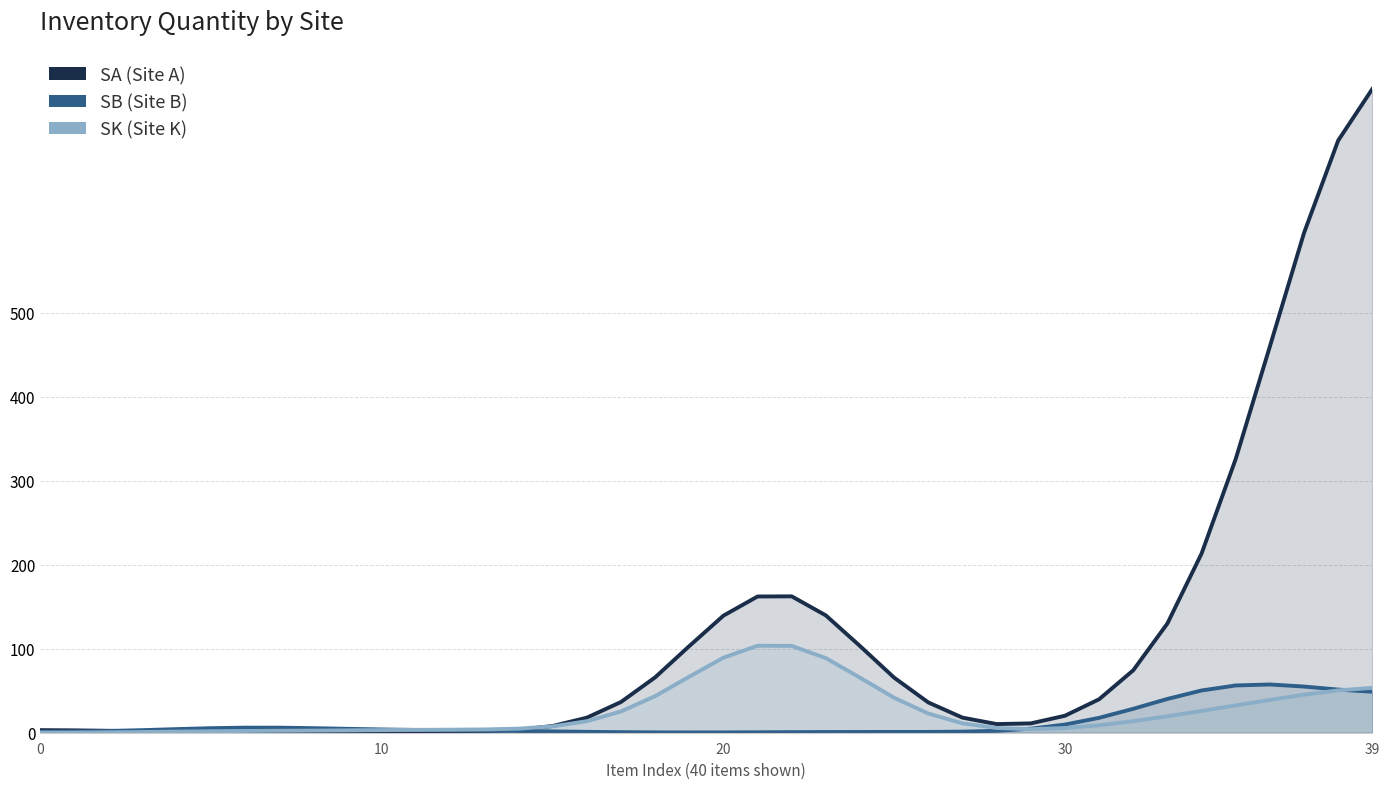

How many times do SK (Site K) and SB (Site B) cross each other?

3